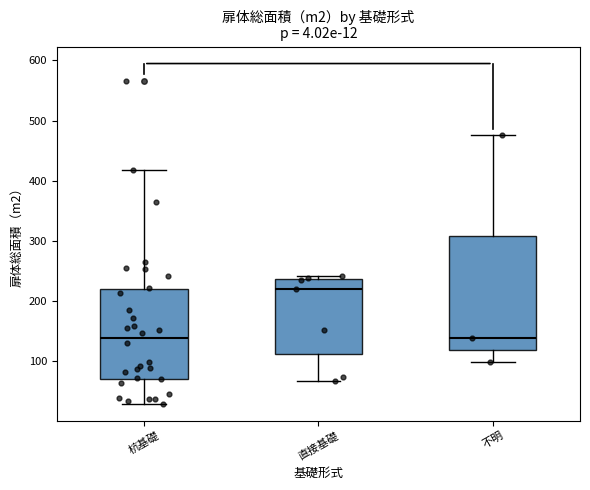

Which box is the tallest, from its lower edge to its upper edge?

不明